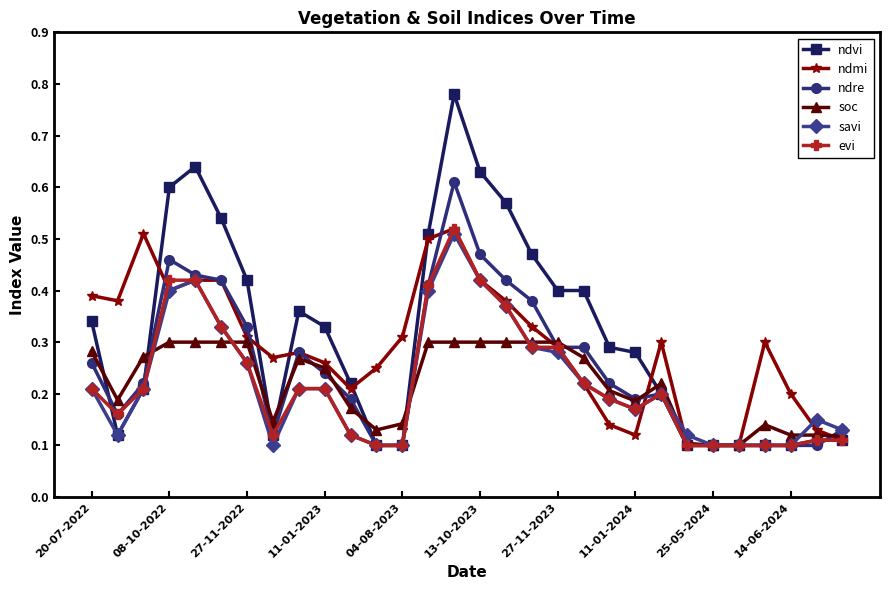

Count the soc values in the range 0 to 1.

30